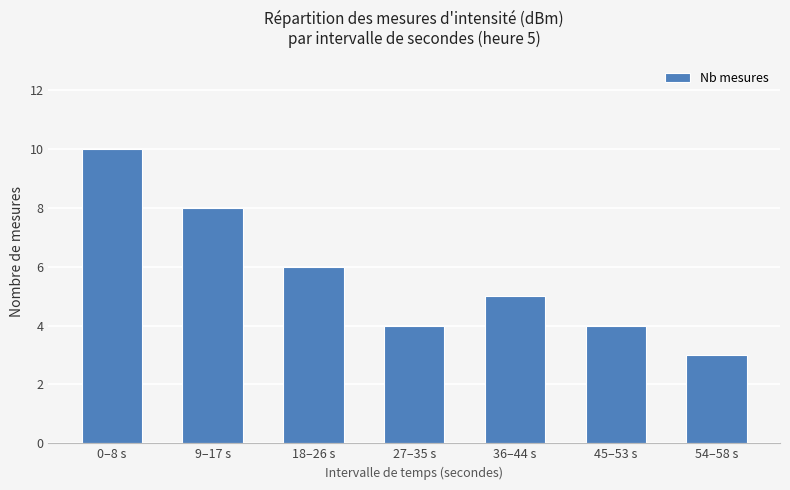

What is the ratio of the value at 54–58 s to the value at 36–44 s?

0.6